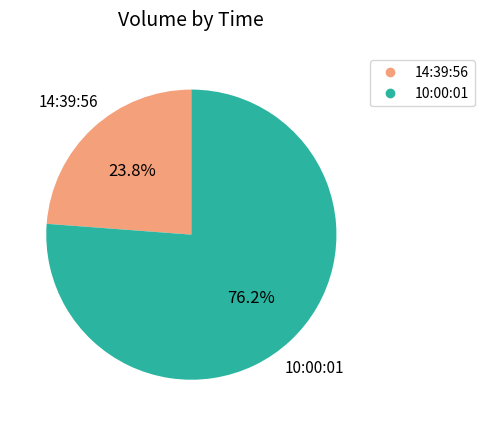

Is it true that 10:00:01 is 76% of the pie?

True